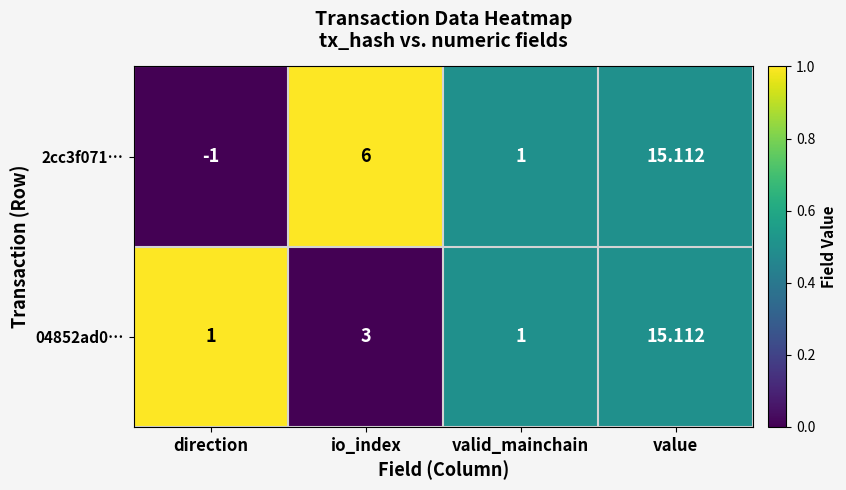

List the labels in order of 2cc3f071… value, largest first.

value, io_index, valid_mainchain, direction